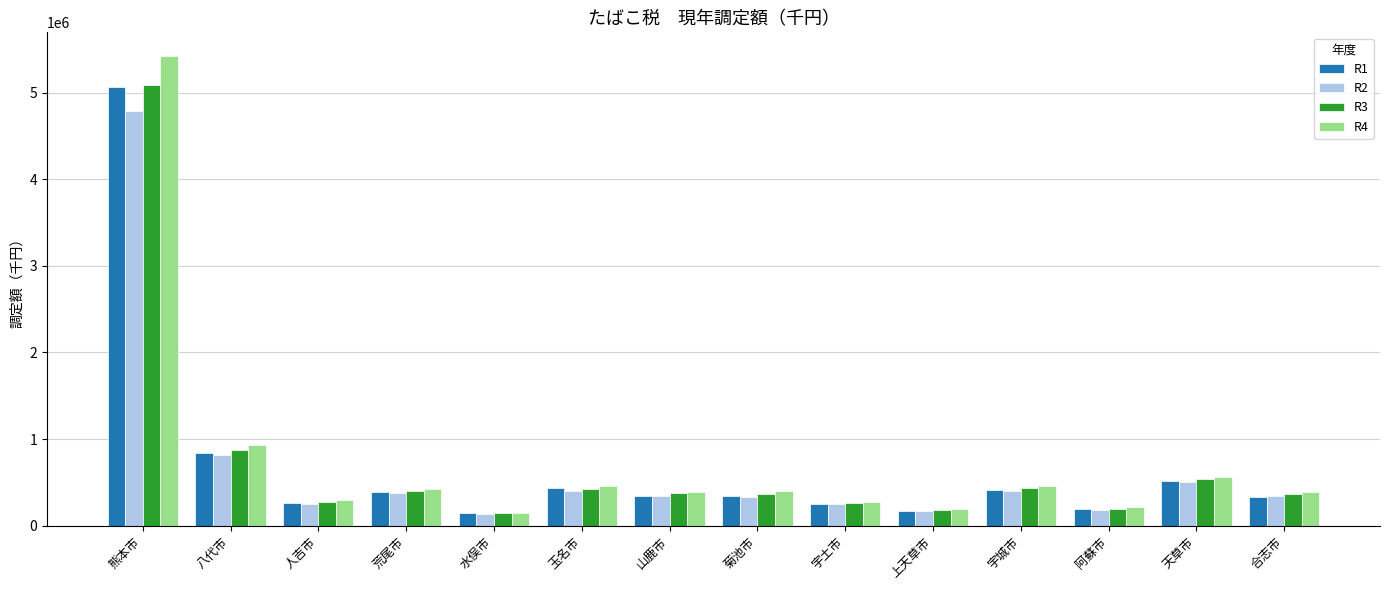

Which category has the highest value across all series?

熊本市